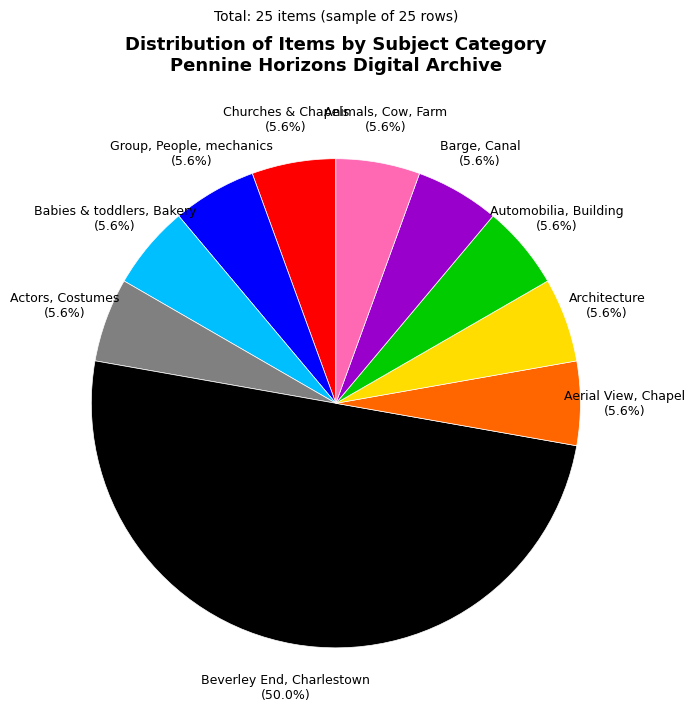

The Actors, Costumes slice represents 1% of the pie. True or false?

False